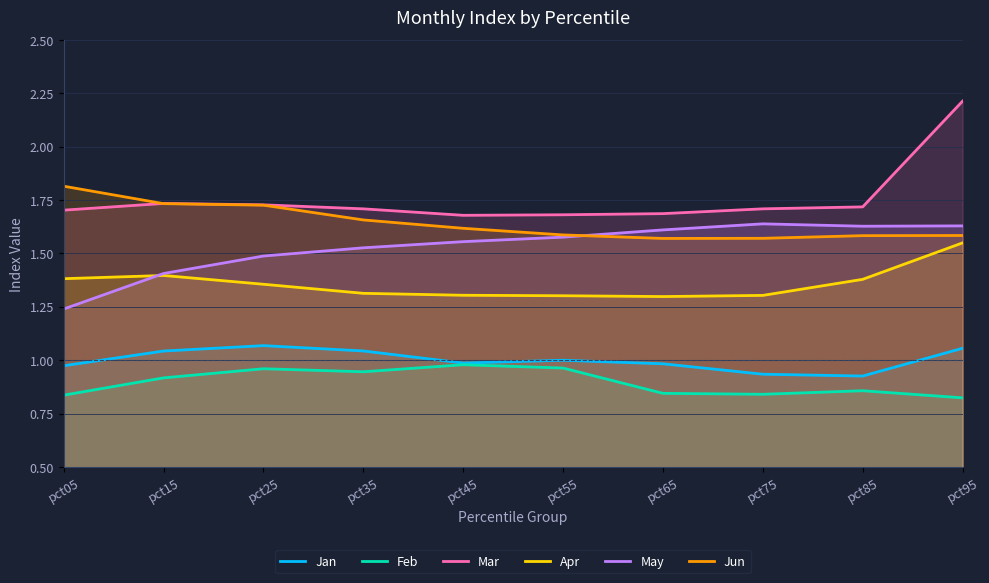

Which category has the lowest value across all series?

pct95